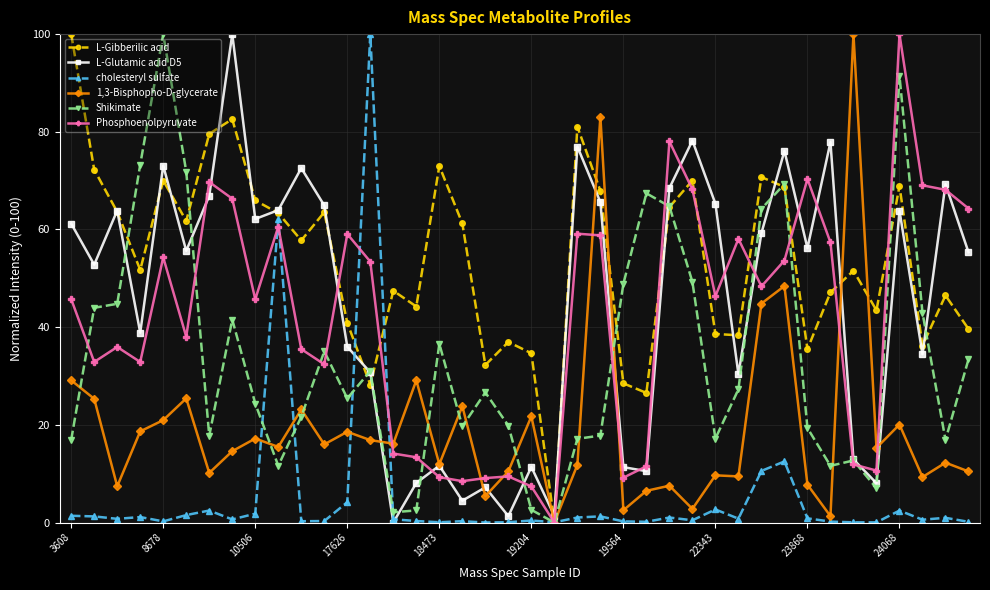

What is the maximum value for Shikimate?

100.0